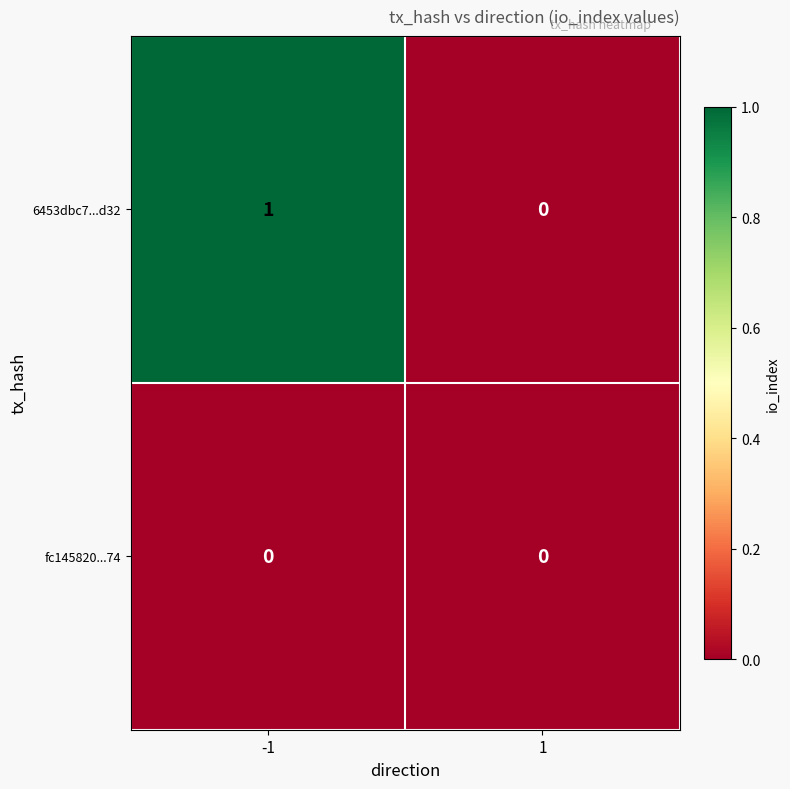

Which series has the largest total across all categories?

6453dbc7...d32